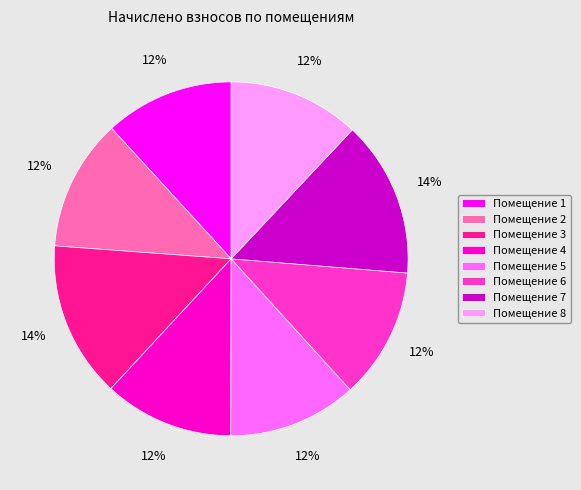

Is the sum of Помещение 2 and Помещение 6 greater than half?

No